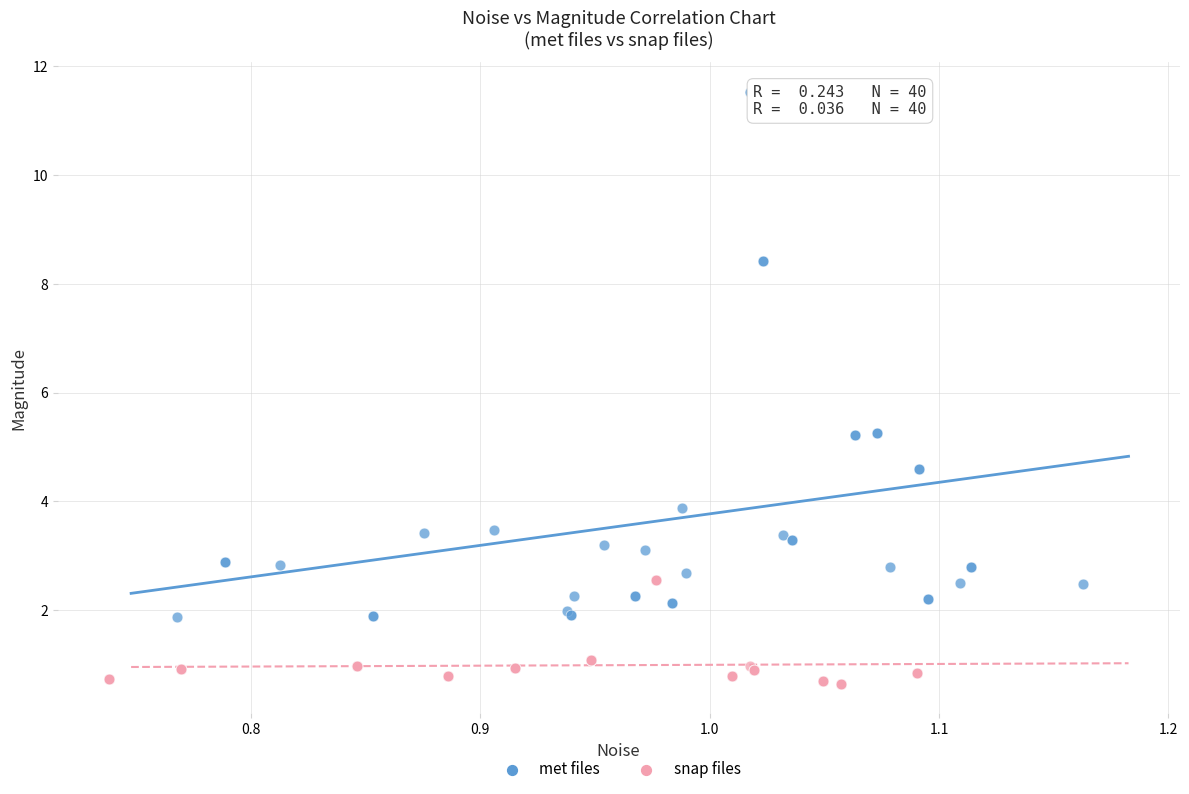

Which series reaches the maximum Y coordinate?

met files